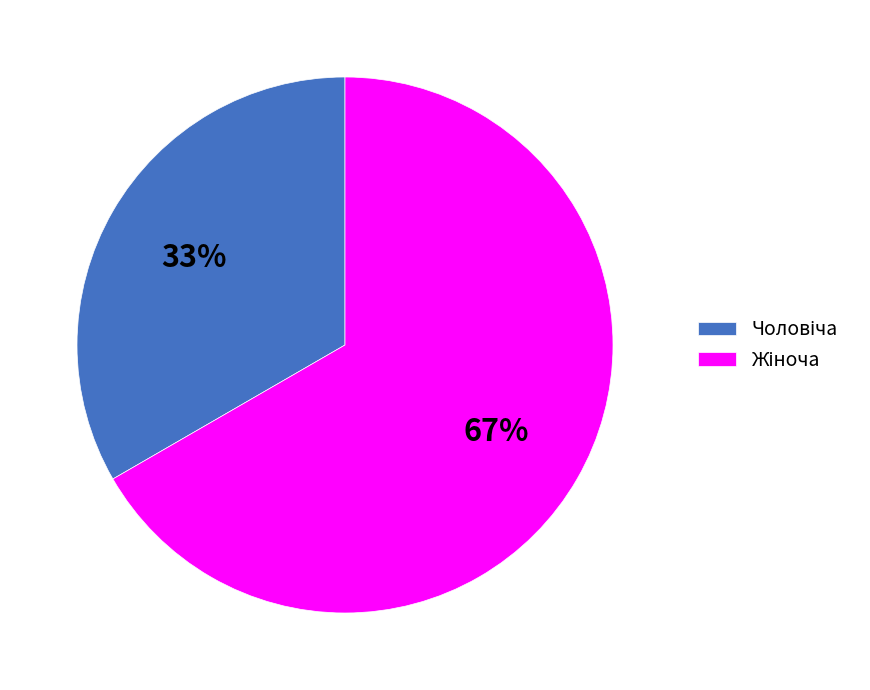

Is there a majority slice in this chart?

Yes